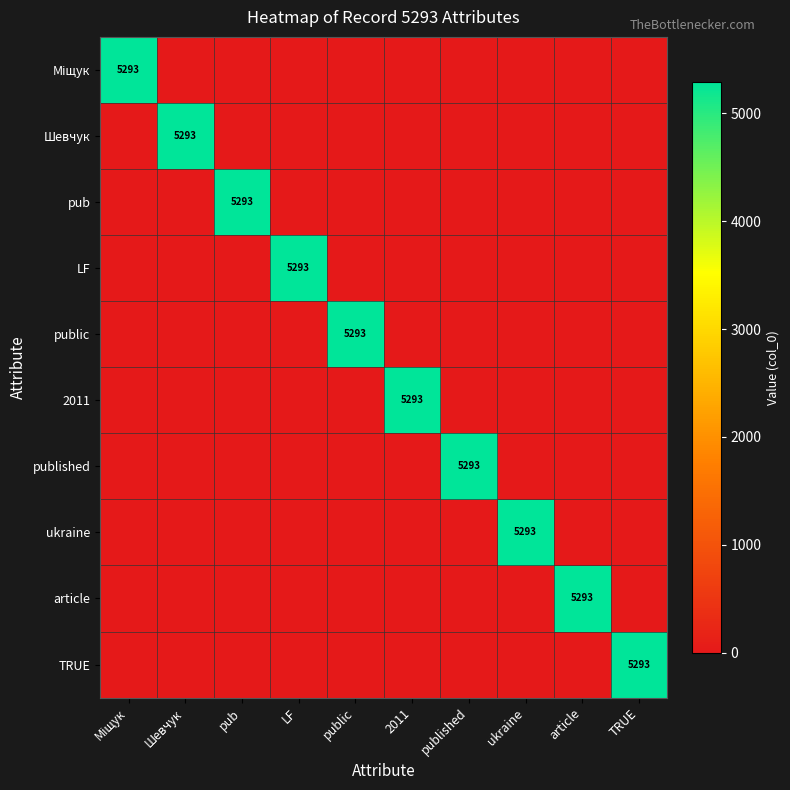

The value of published at published is 5293. True or false?

True